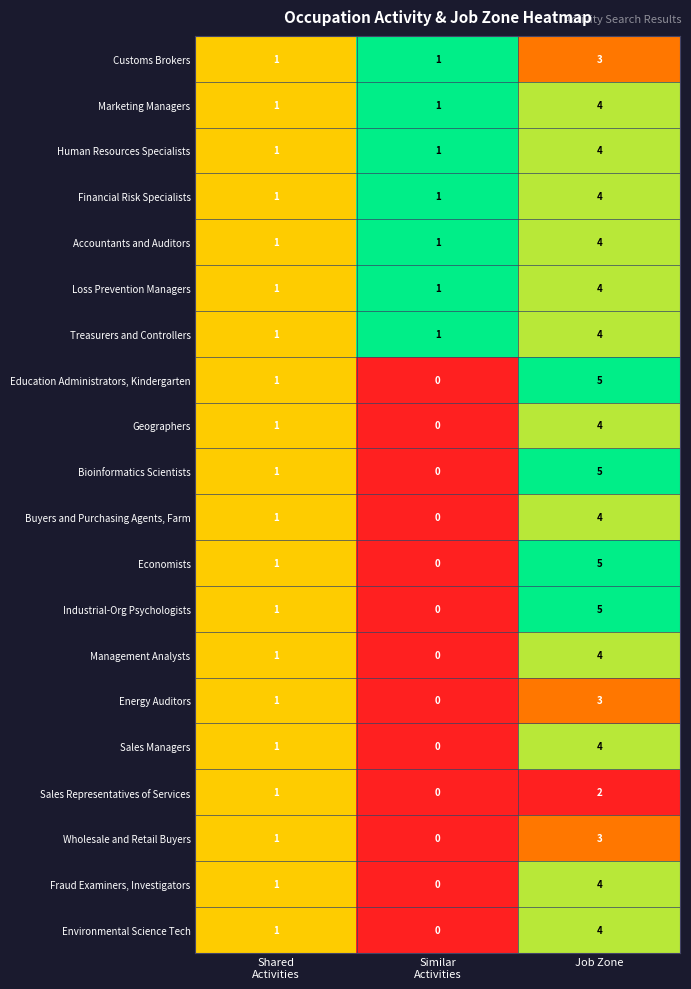

What is the difference between the maximum and second lowest values in the Sales Managers series?

3